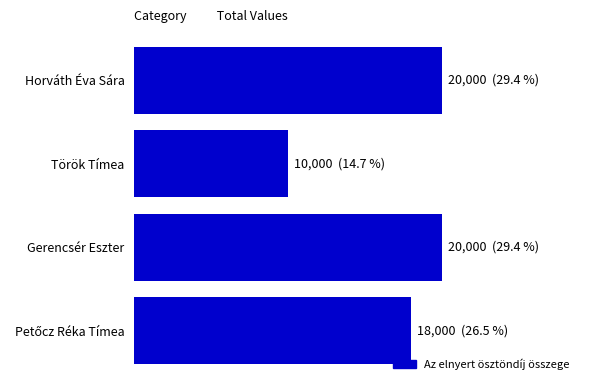

Are the bars horizontal?

Yes